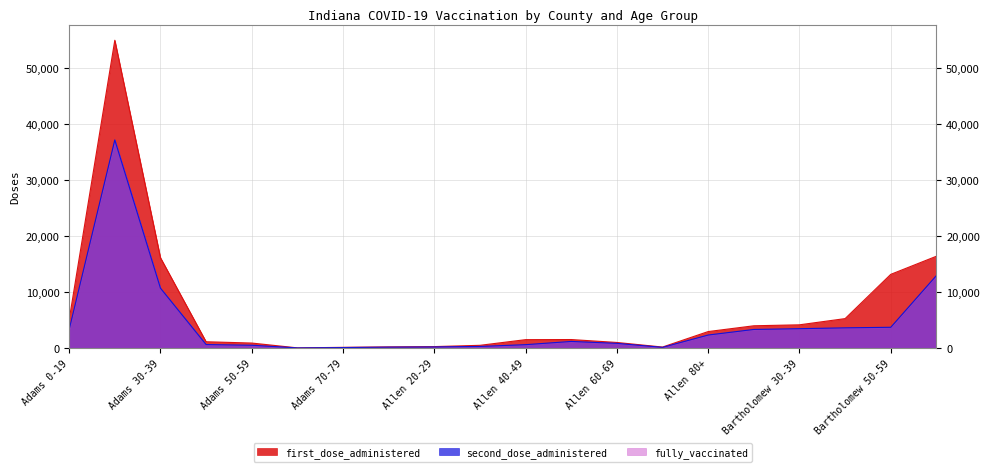

What is the sum of all second_dose_administered values?

85107